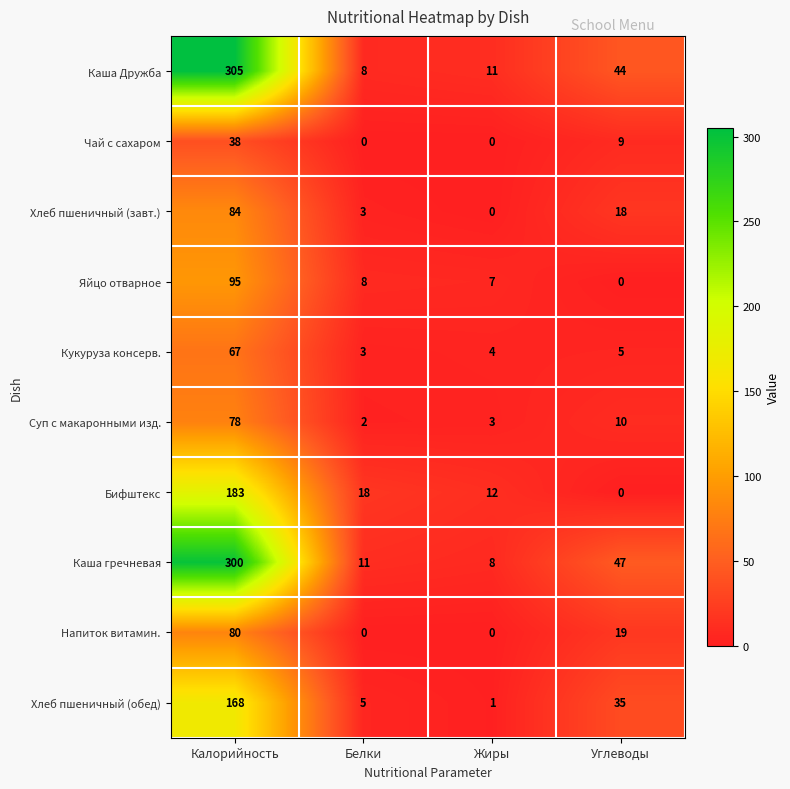

At which category is the sum across all series the highest?

Калорийность